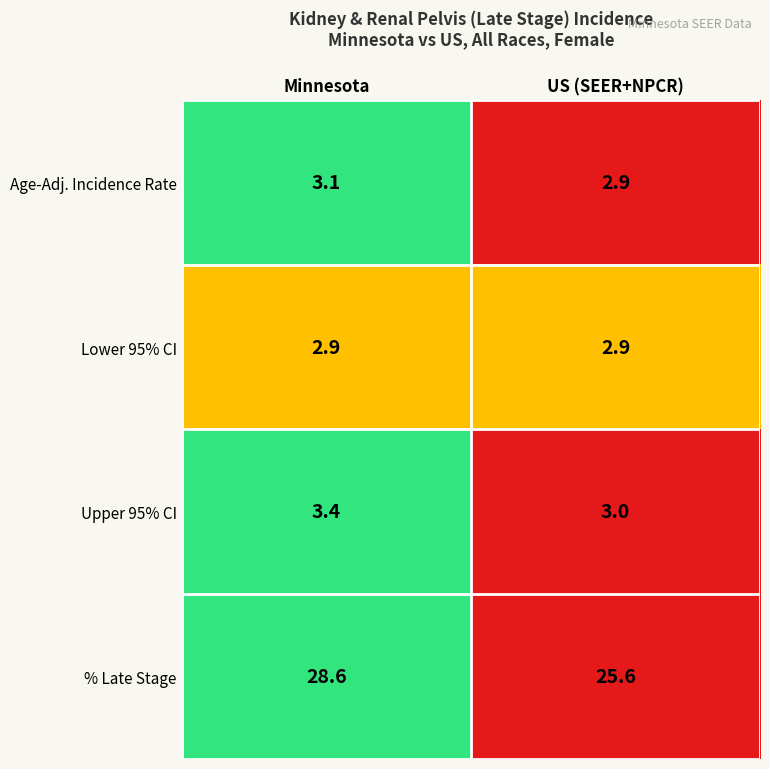

What is the spread (max minus min) of values at Minnesota?

25.7